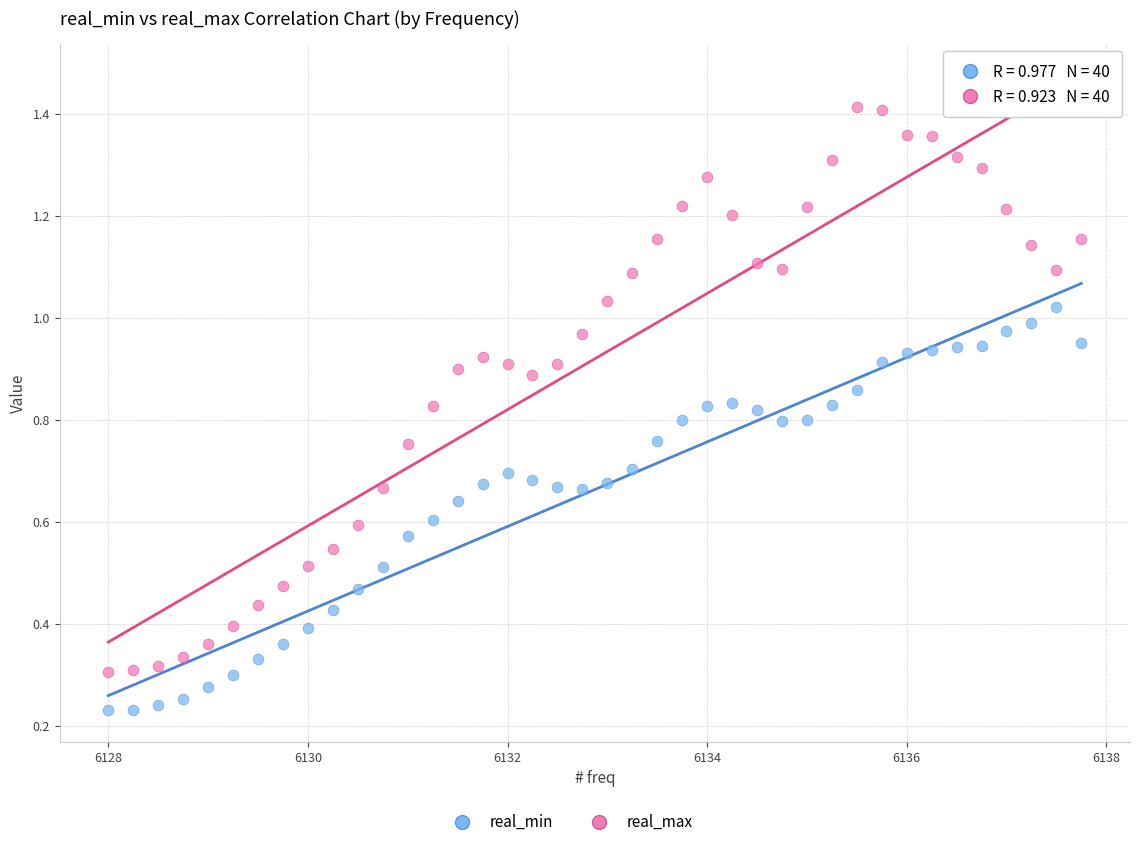

Across all data points, what is the range of X values (max minus min)?

9.8